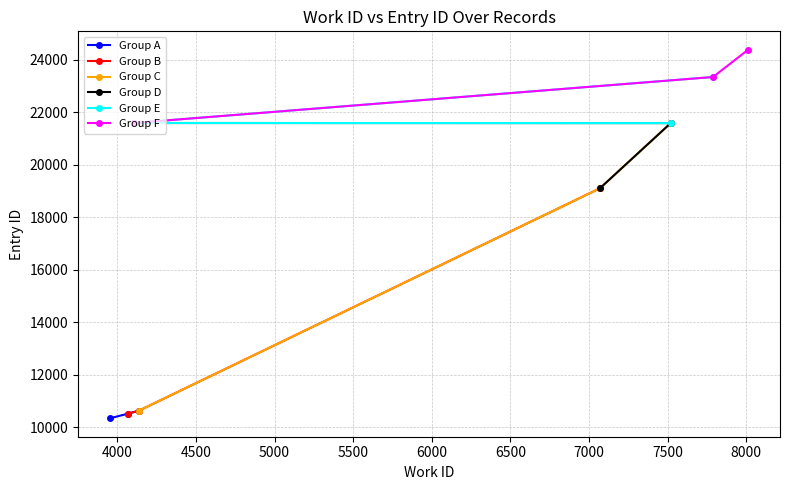

What is the difference between the maximum and minimum values in the Group B series?

8586